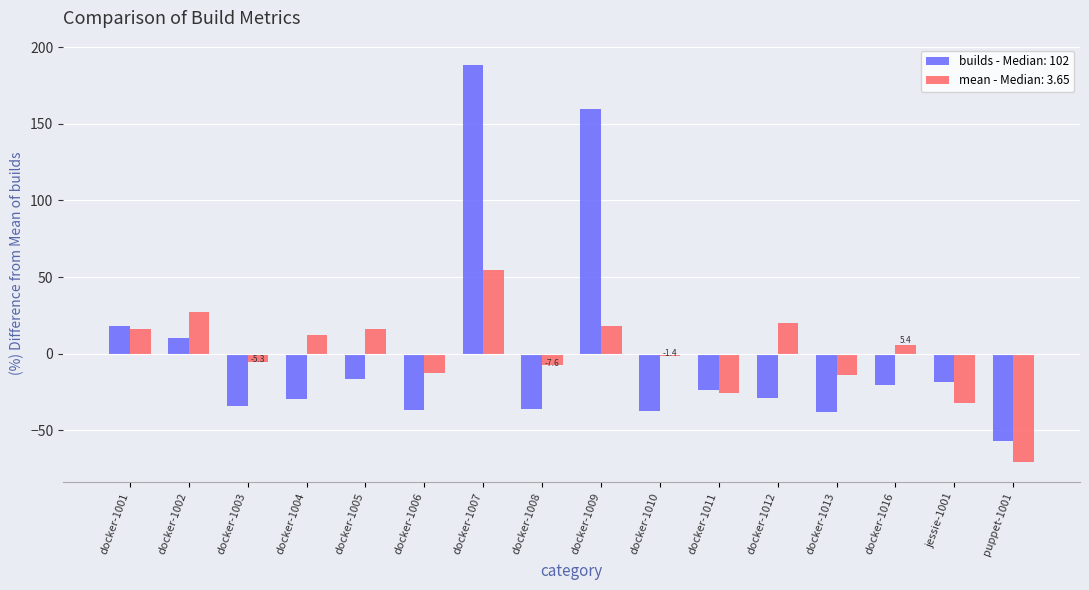

How many bars are there in total?

32